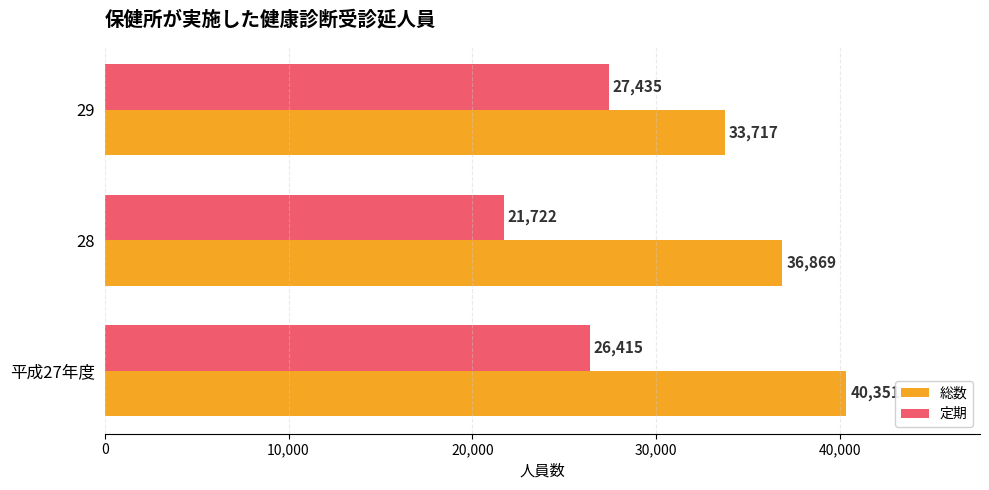

What is the difference between the 定期 values at 28 and 平成27年度?

4693